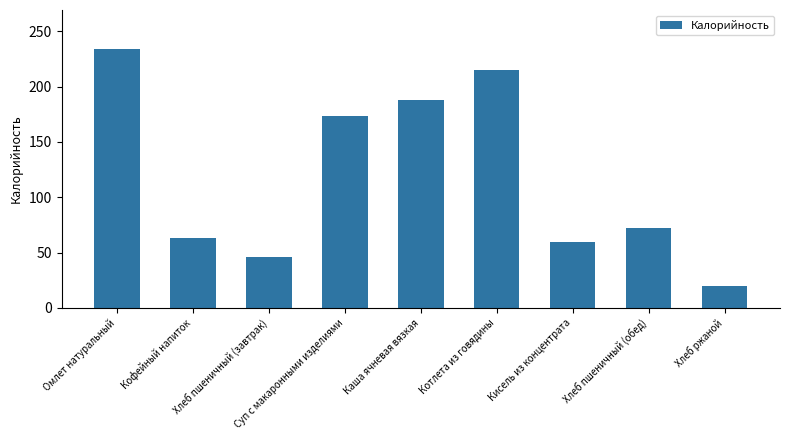

List the labels in order of value, largest first.

Омлет натуральный, Котлета из говядины, Каша ячневая вязкая, Суп с макаронными изделиями, Хлеб пшеничный (обед), Кофейный напиток, Кисель из концентрата, Хлеб пшеничный (завтрак), Хлеб ржаной